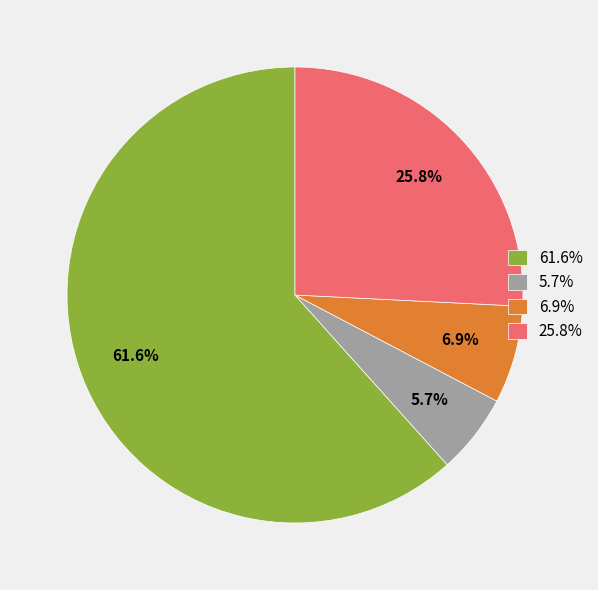

What is the smallest slice in the pie chart?

5.7%